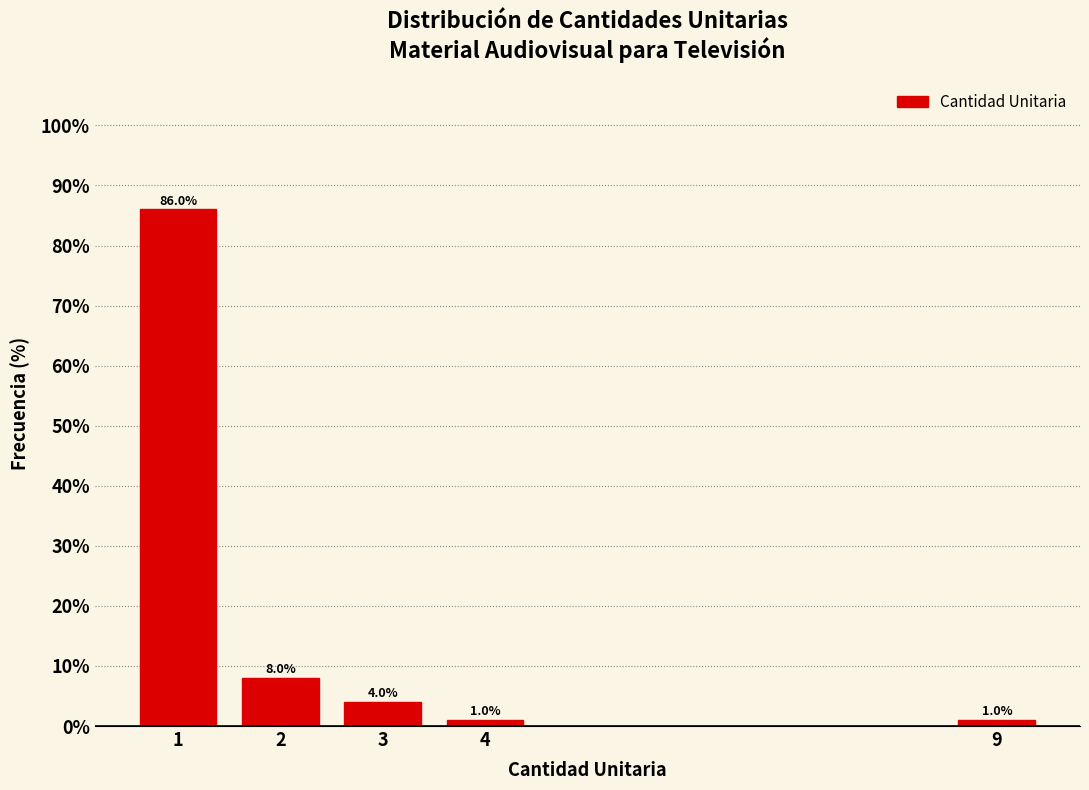

Reading left to right, what are all the values shown in this chart?

1=86	2=8	3=4	4=1	9=1